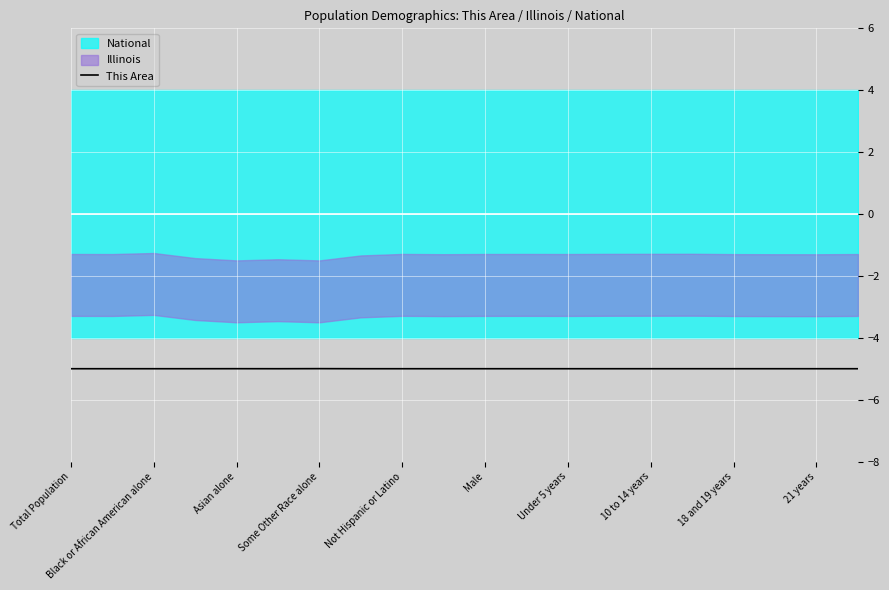

Is it true that This Area equals -5.0 at Not Hispanic or Latino?

True